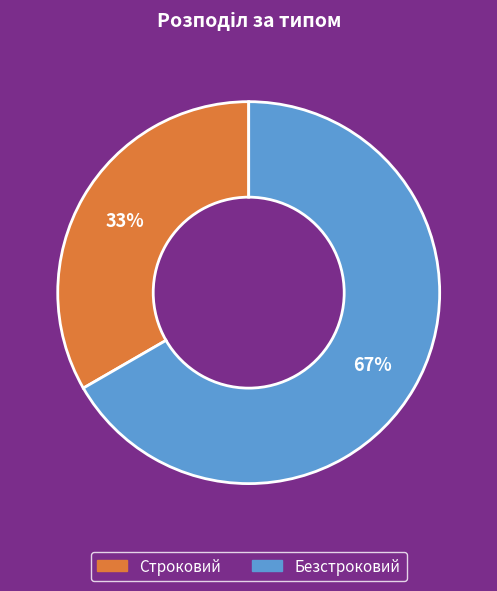

How many segments does this pie chart have?

2